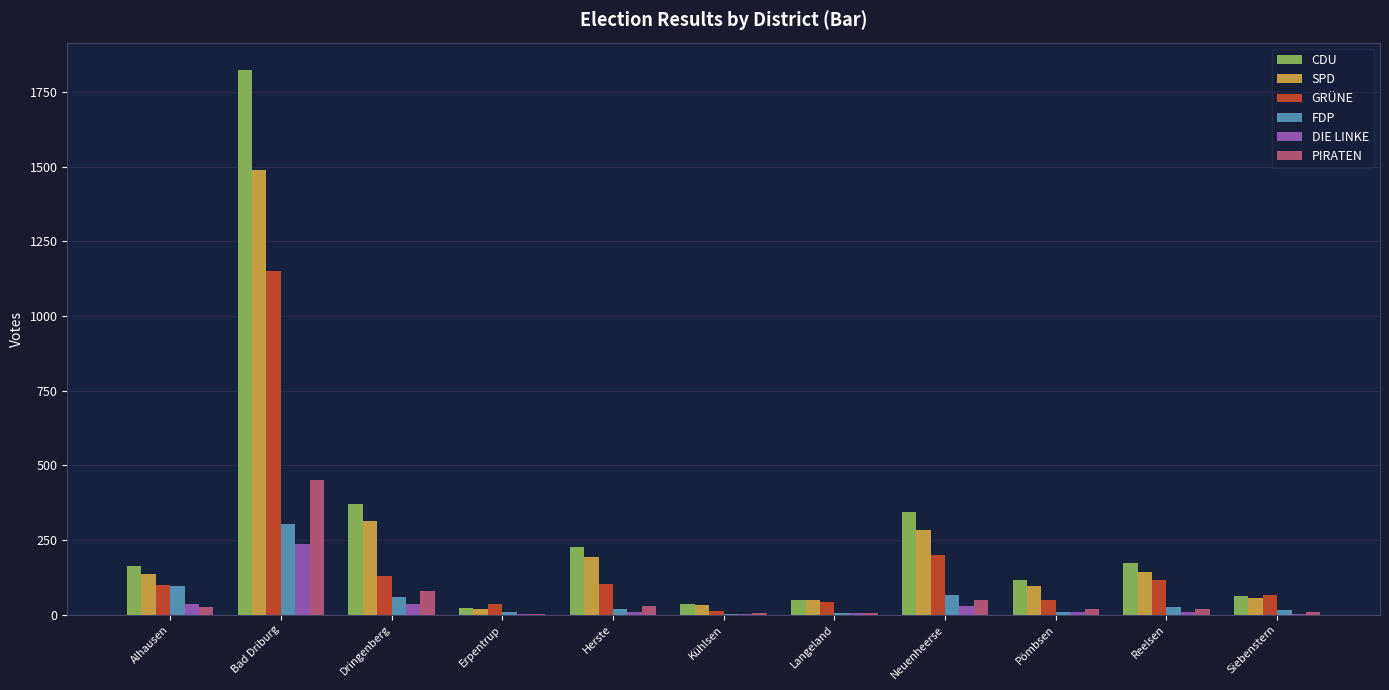

Which series has the largest range (max minus min)?

CDU